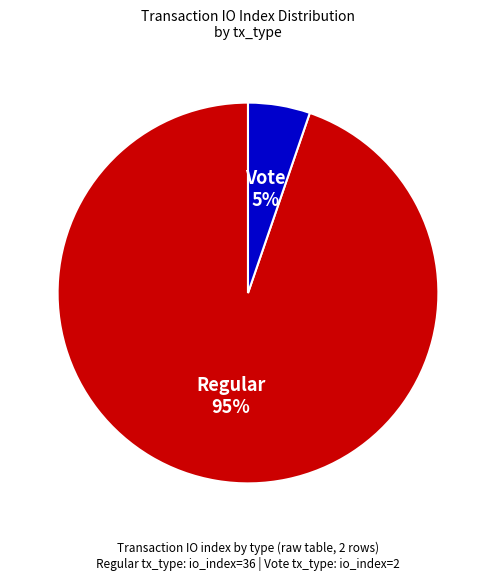

To the nearest percent, what is the average slice percentage?

50%